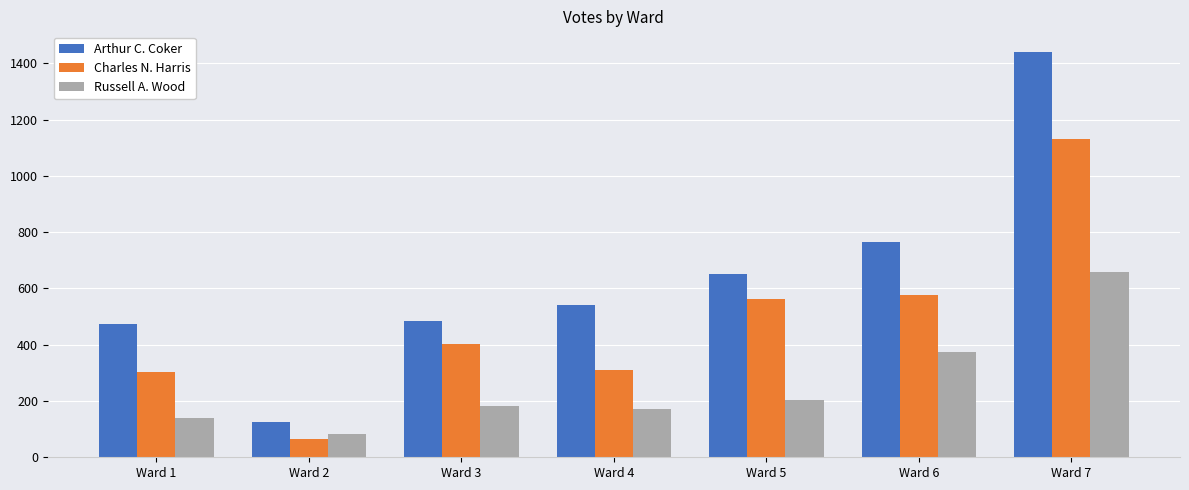

What is the total value across all series at Ward 3?

1069